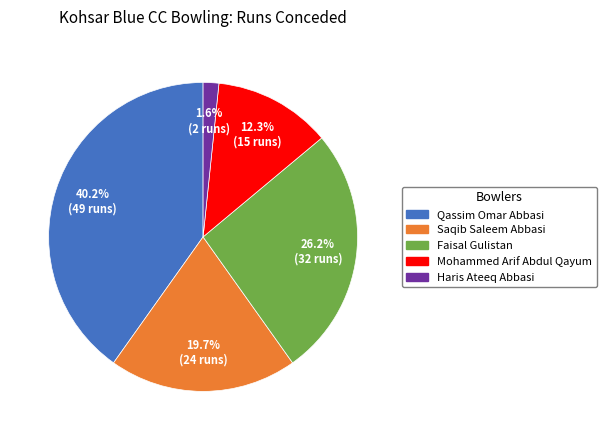

To the nearest percent, what is the combined percentage of Haris Ateeq Abbasi and Faisal Gulistan?

28%